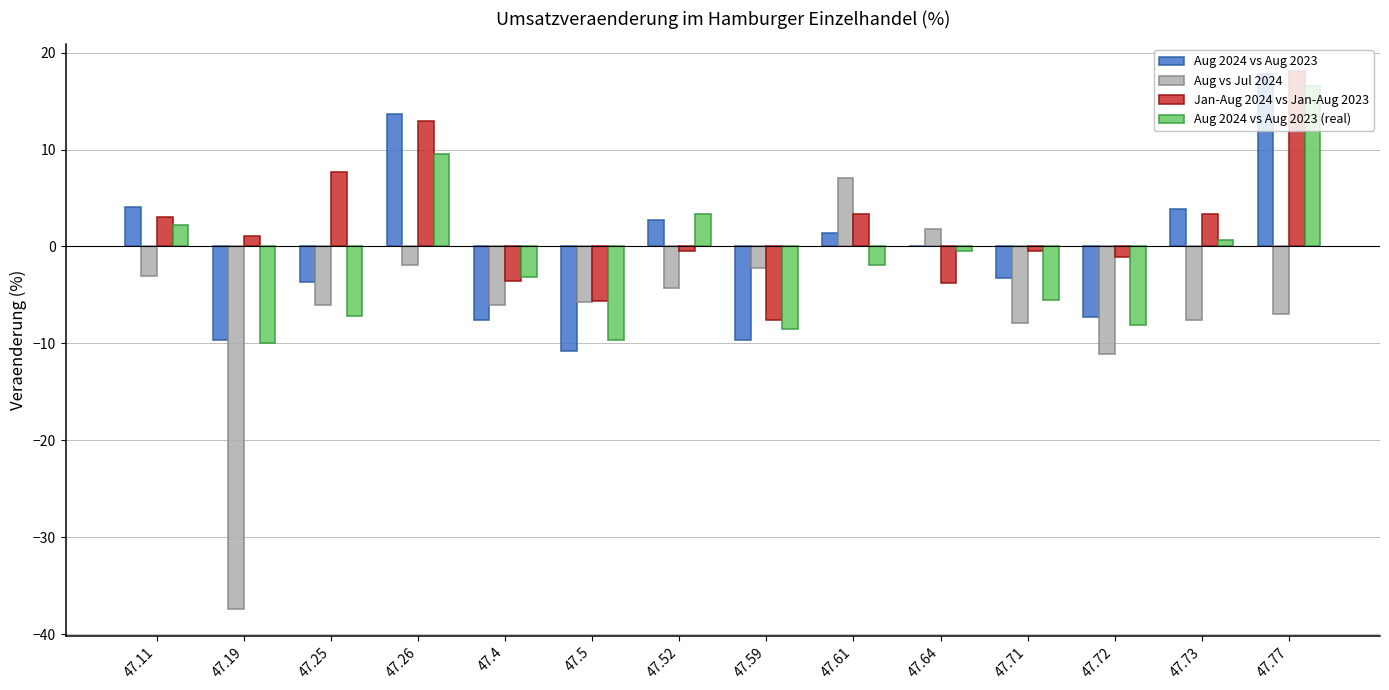

True or false: Jan-Aug 2024 vs Jan-Aug 2023 has a value of -3.8 at 47.64.

True